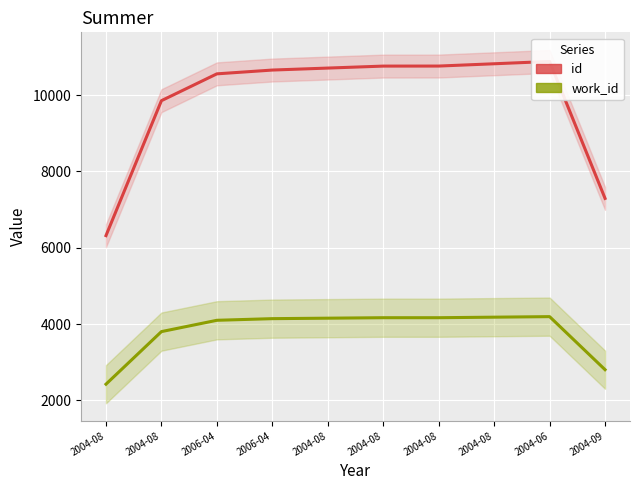

Rank the categories by id value from highest to lowest.

2004-06, 2004-08, 2004-08, 2004-08, 2004-08, 2006-04, 2006-04, 2004-08, 2004-09, 2004-08